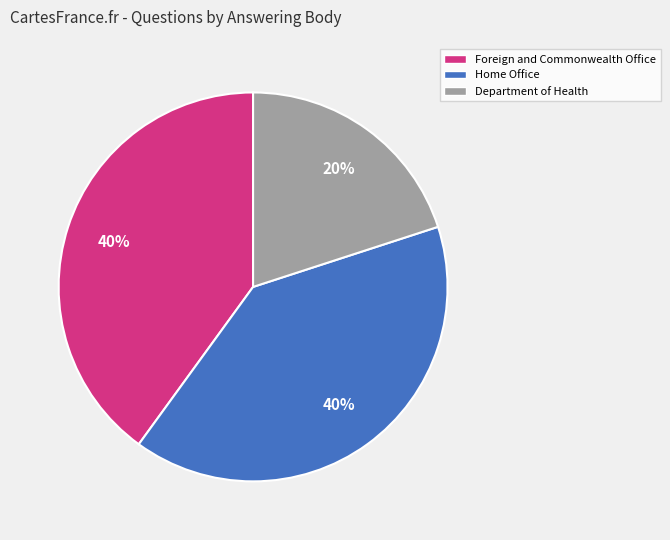

Combined, do Department of Health and Home Office account for over 50%?

Yes